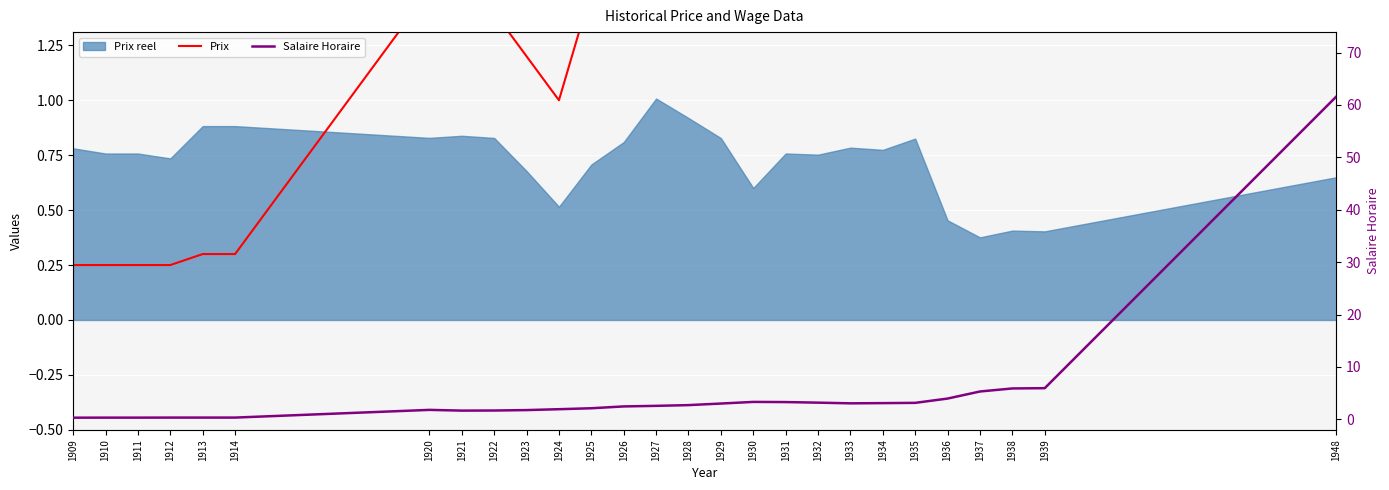

What is the difference between the Prix values at 1929 and 1927?

0.1